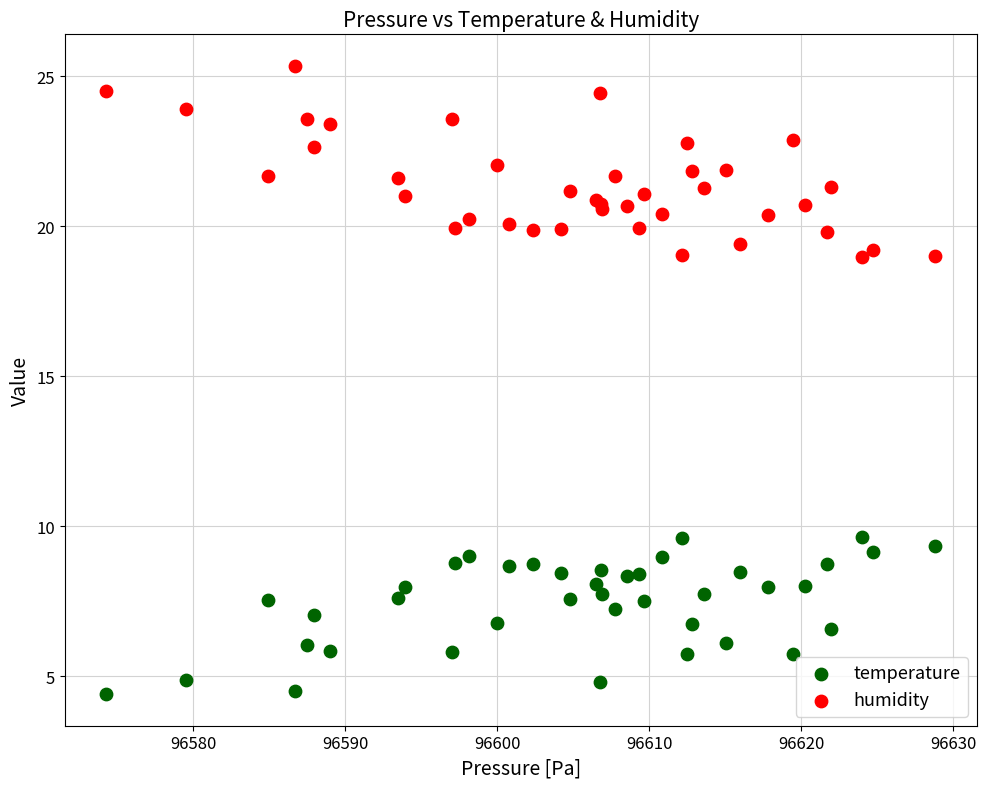

Which series has the widest spread of Y values?

humidity